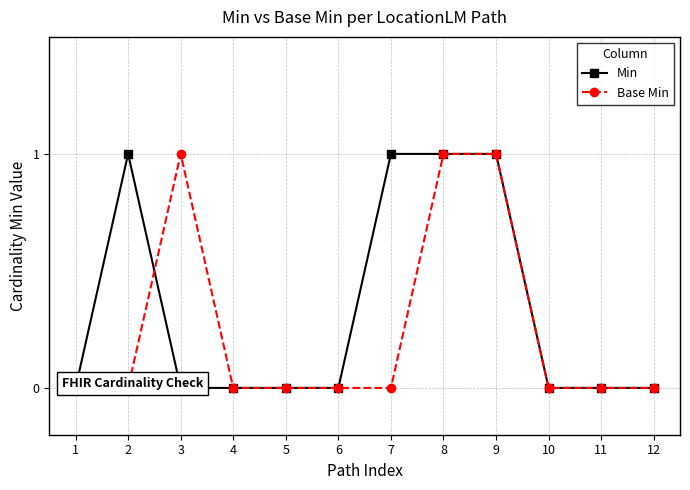

At which label is Min closest to 0?

1